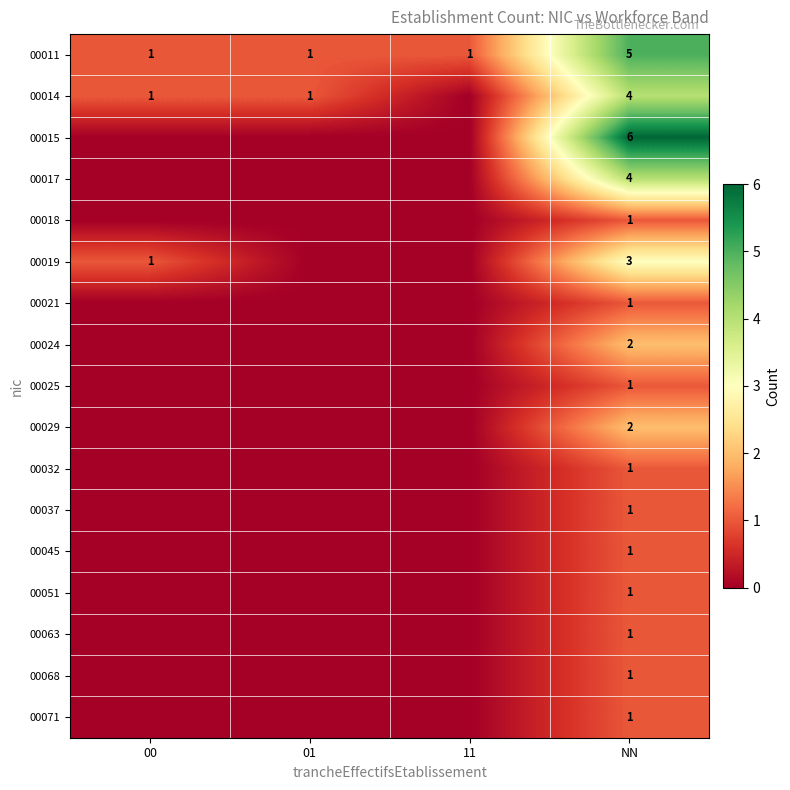

The 00063 series shows 0 at NN. True or false?

False